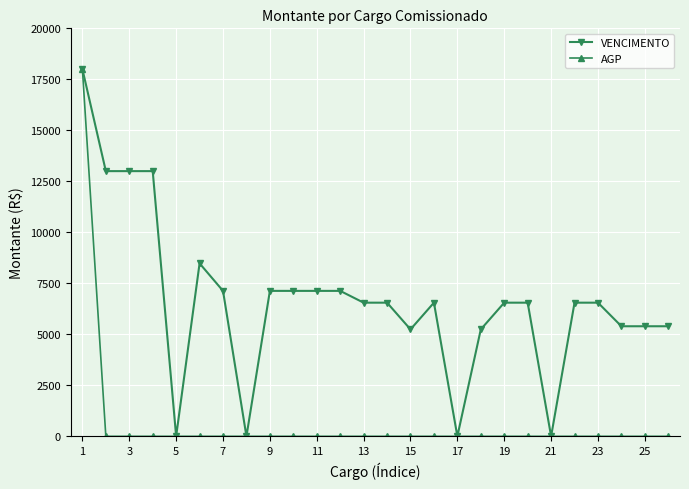

Which series has the largest total across all categories?

VENCIMENTO